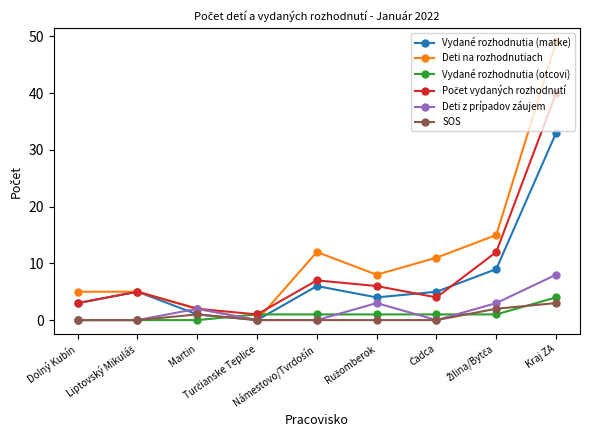

Which series has the widest spread of values?

Deti na rozhodnutiach